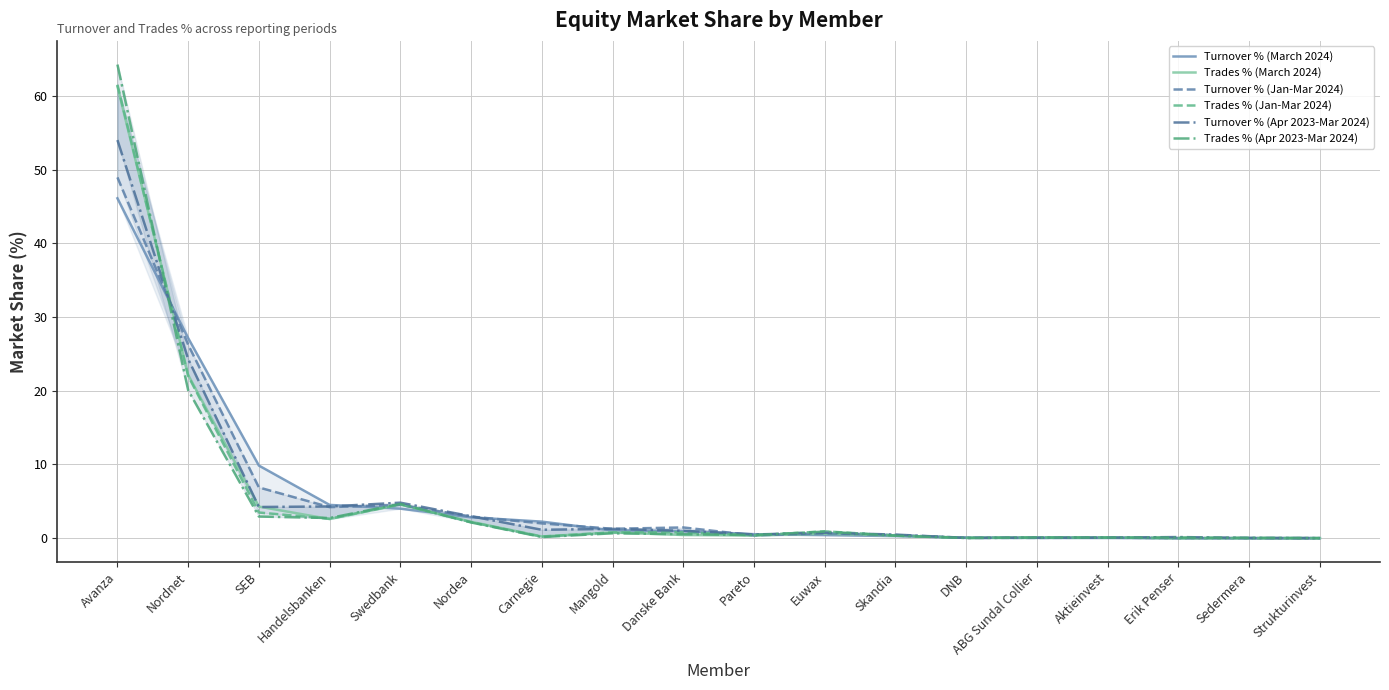

Is it true that Trades % (Apr 2023-Mar 2024) equals 93.5 at Avanza?

False